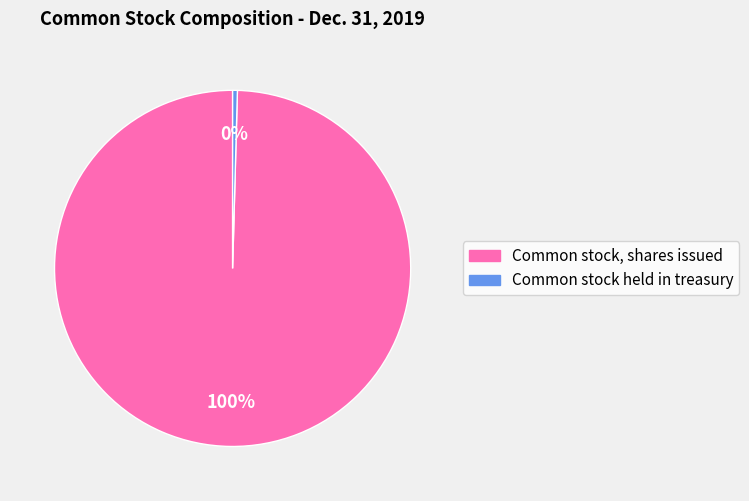

To the nearest percent, what is the combined percentage of Common stock held in treasury and Common stock, shares issued?

100%